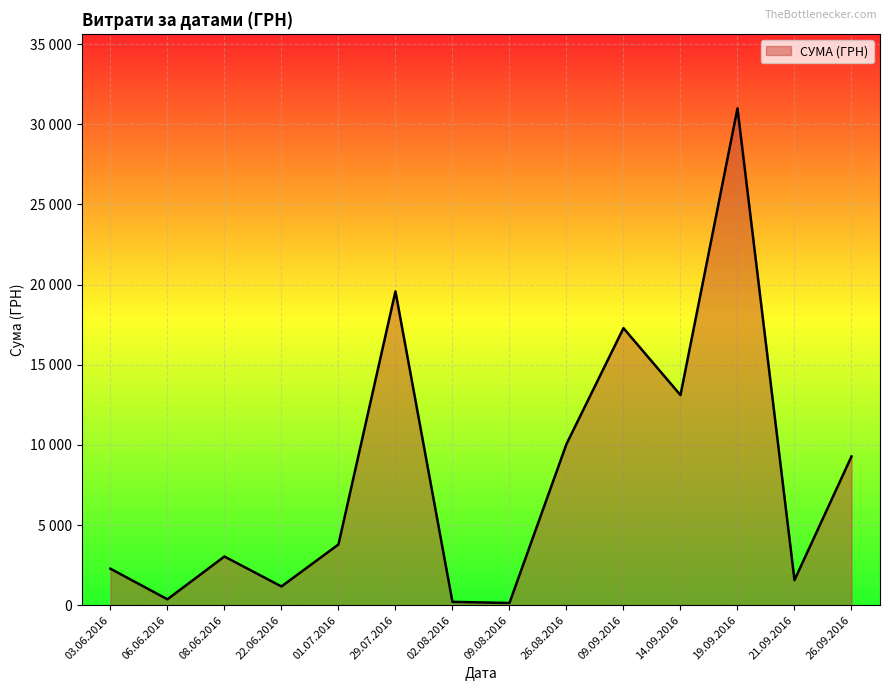

Between 14.09.2016 and 09.09.2016, which is larger?

09.09.2016